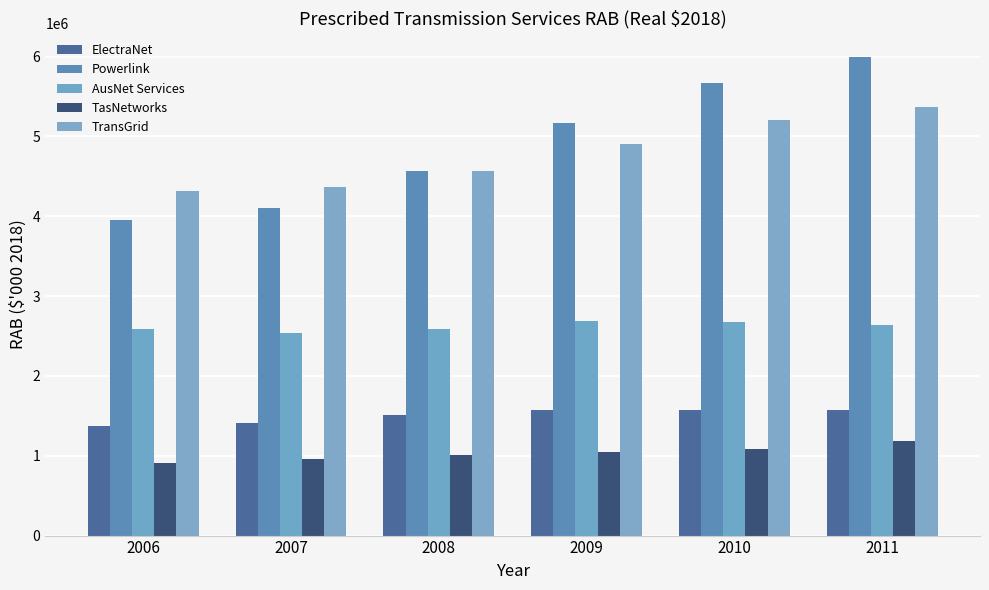

What is the sum of all ElectraNet values?

9011041.7